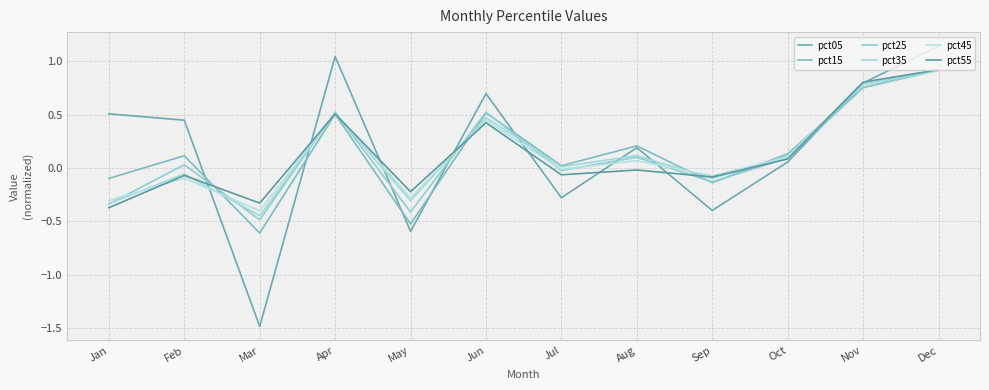

At which category is the sum across all series the highest?

Dec